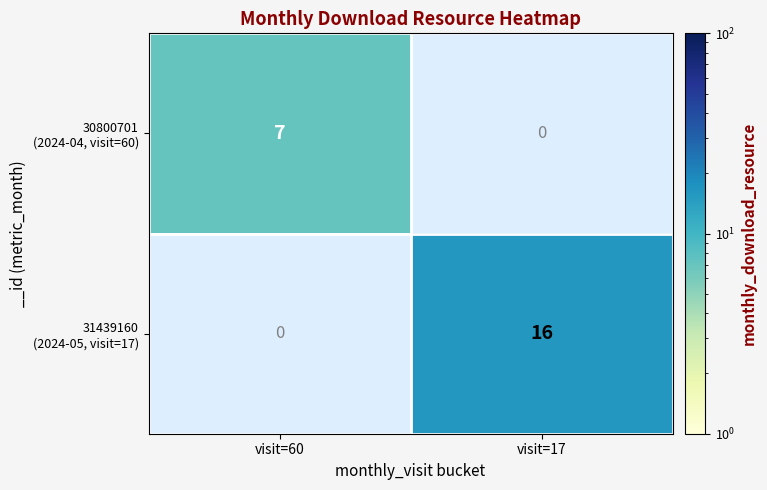

What is the maximum value shown in the chart?

16